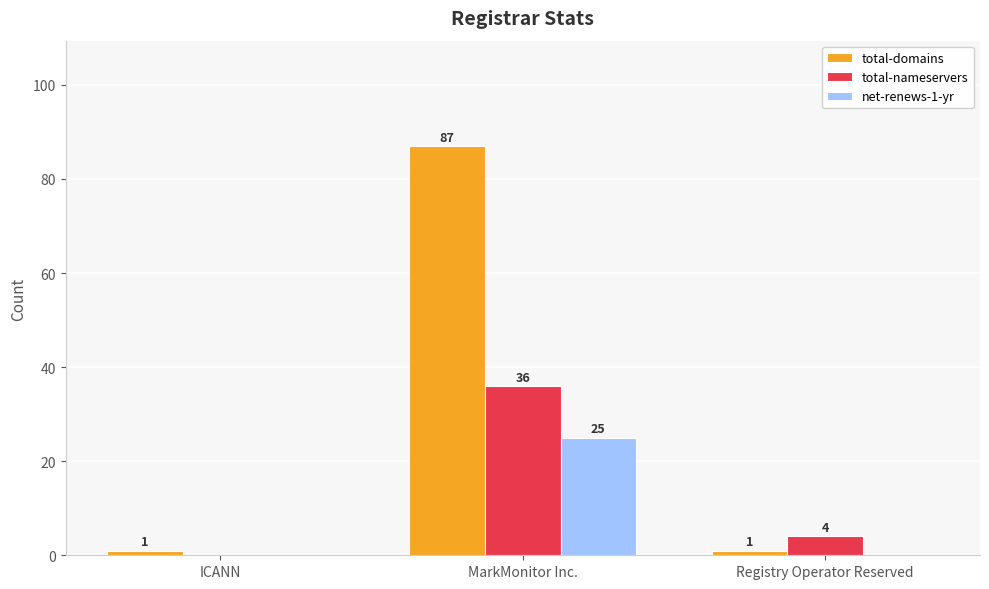

Which series has the widest spread of values?

total-domains